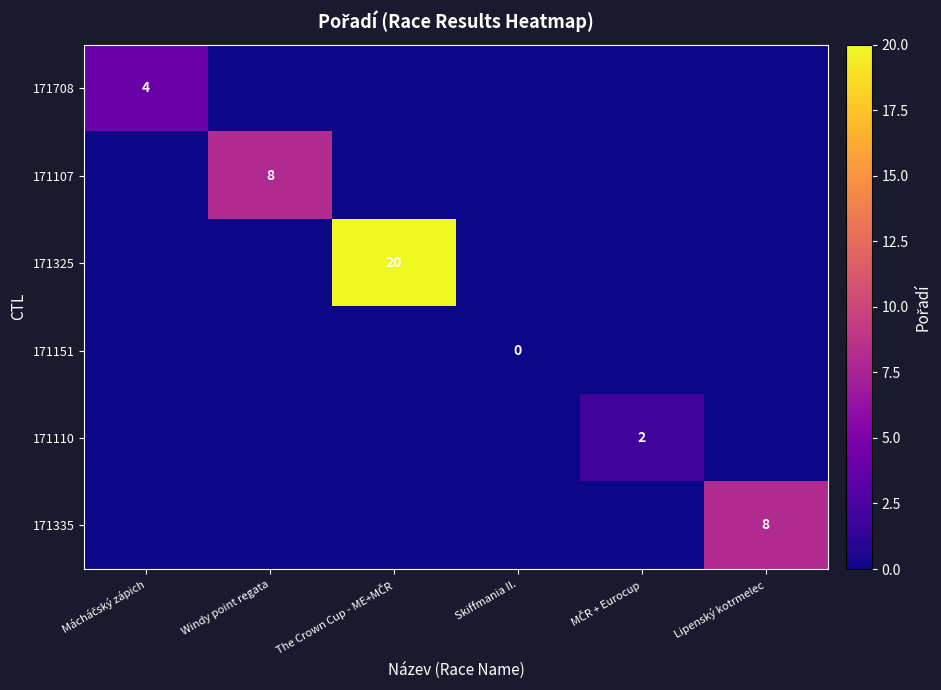

How many negative values does the 171110 series have?

5